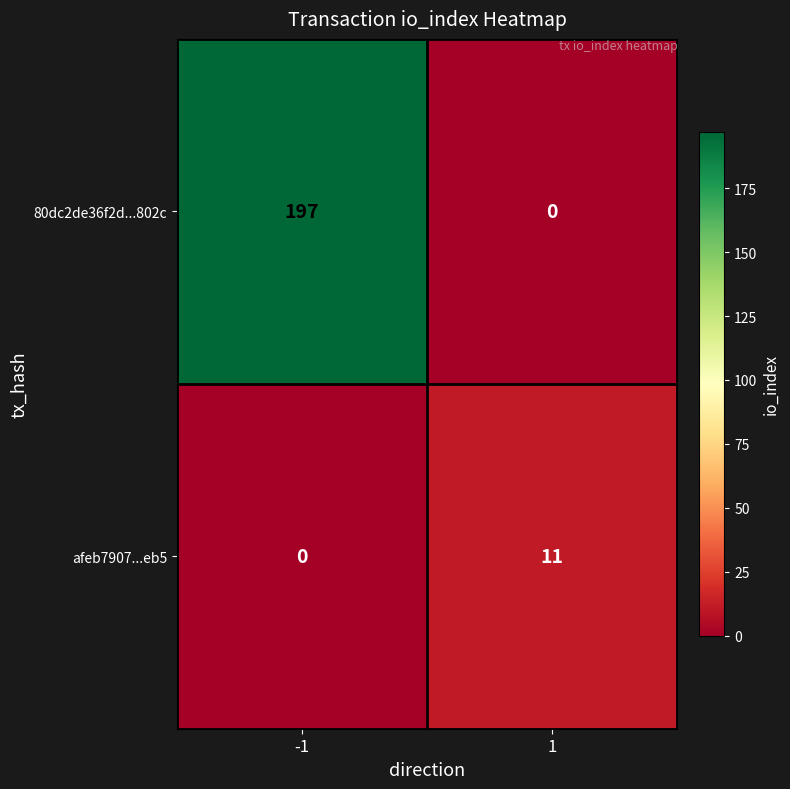

What is the difference between the highest and lowest values at -1?

197